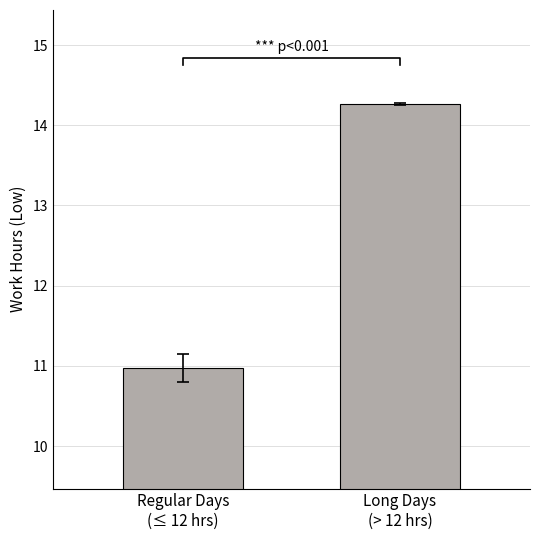

Rank the categories by value from lowest to highest.

Regular Days
(≤ 12 hrs), Long Days
(> 12 hrs)